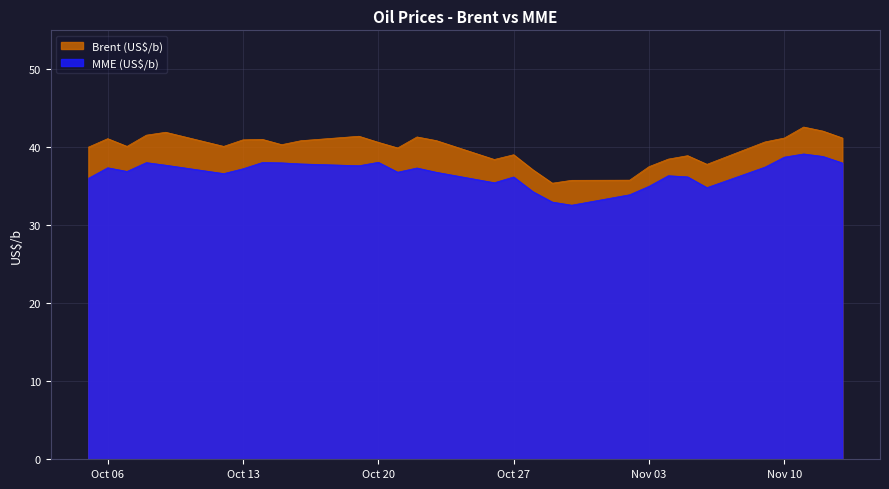

What is the difference between the second highest and second lowest values in the MME (US$/b) series?

5.9